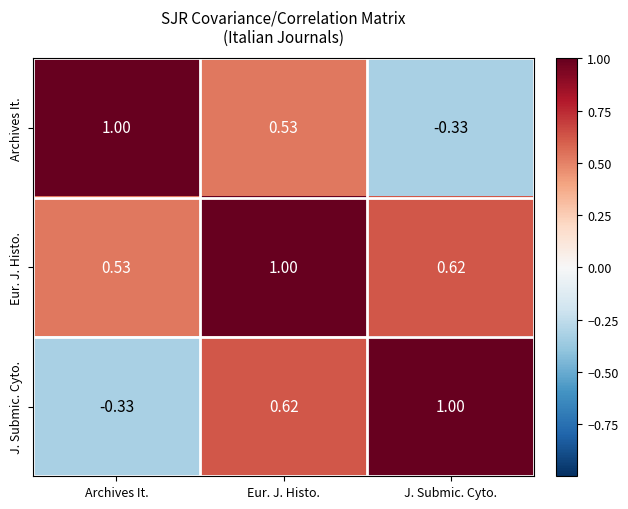

What is the spread (max minus min) of values at Archives It.?

1.3